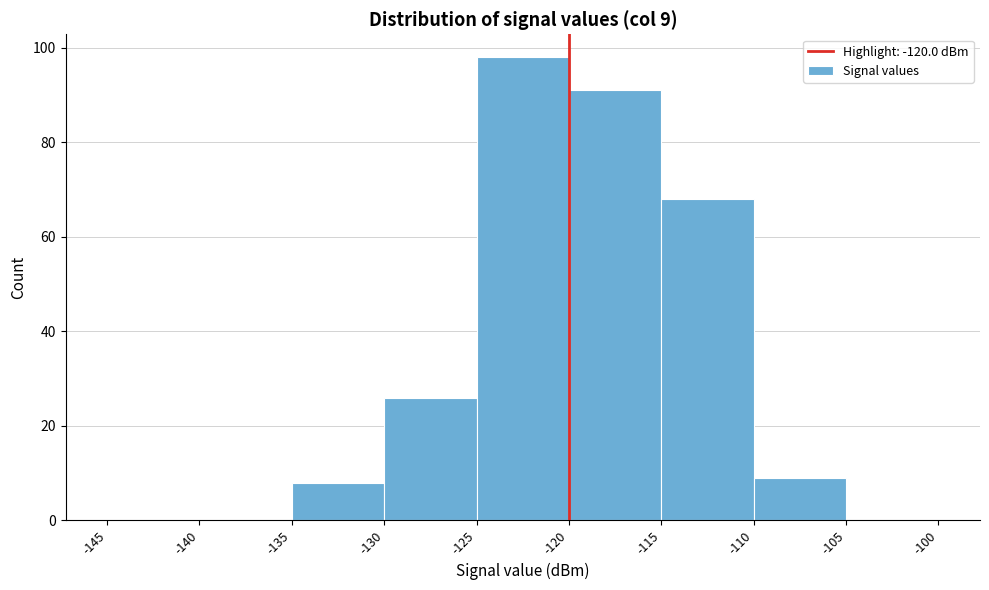

Over which range of the x-axis is the bar tallest?

-125 to -120